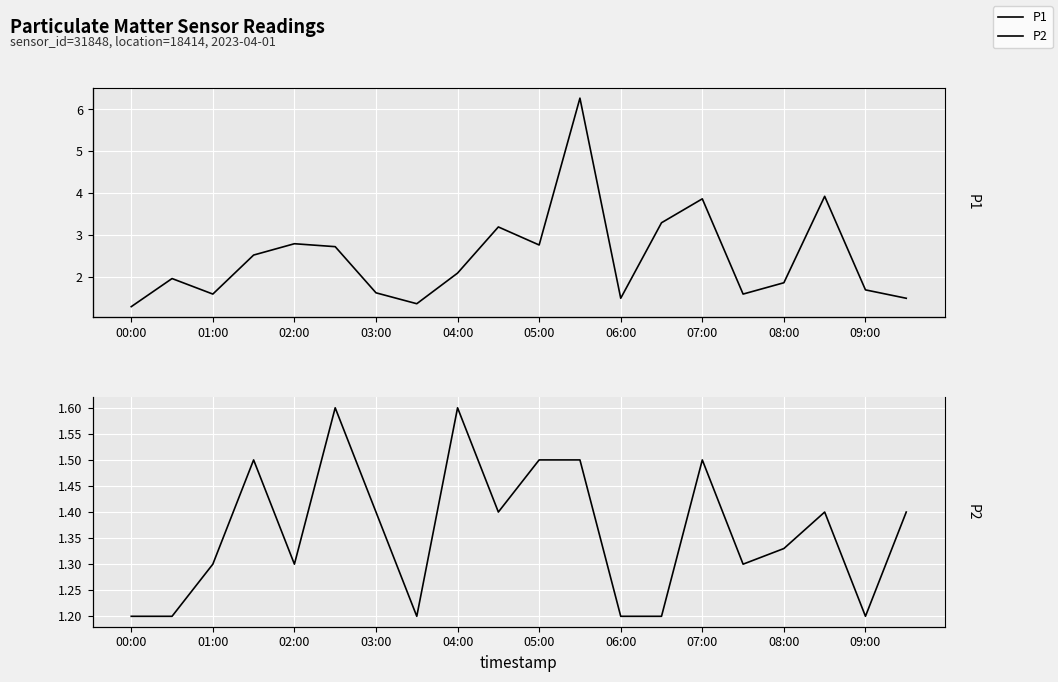

What is the difference between the highest and lowest values at 11?

4.8